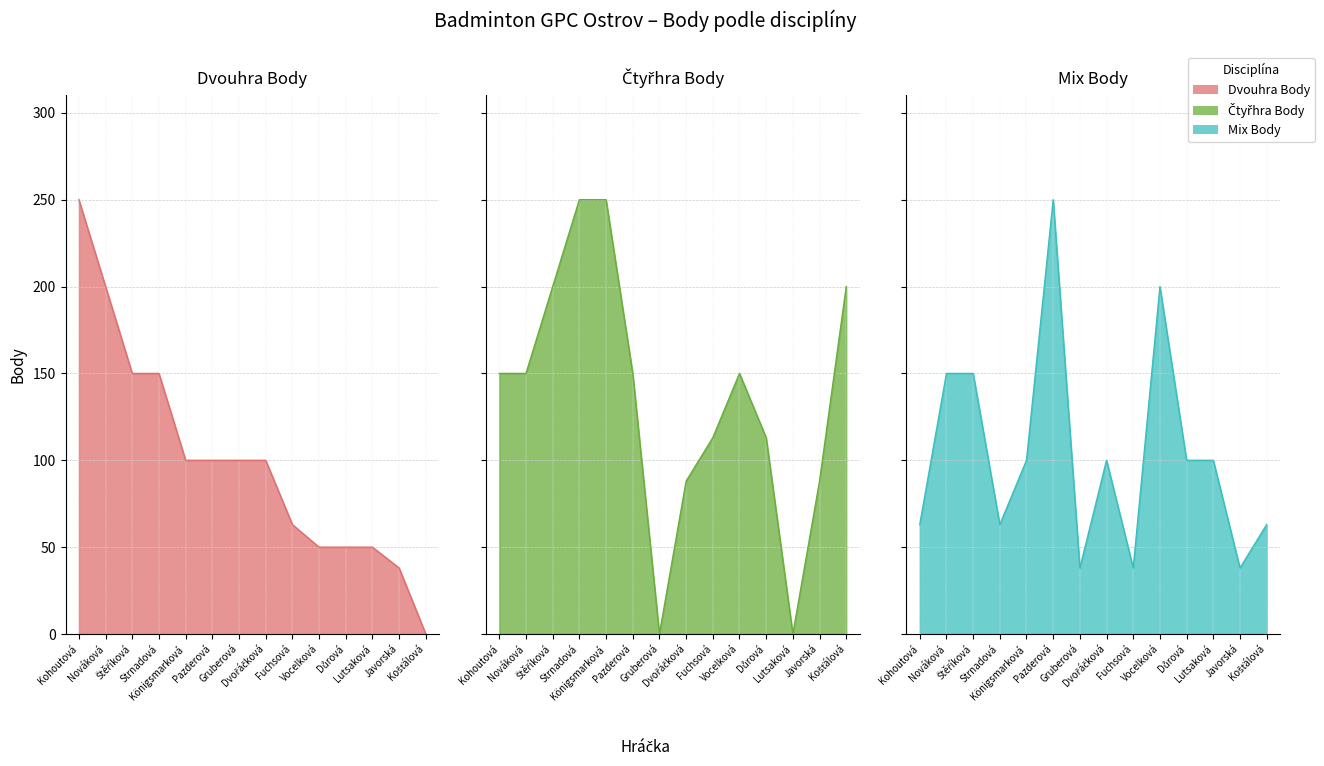

At which category does the chart reach its peak across all series?

Kohoutová